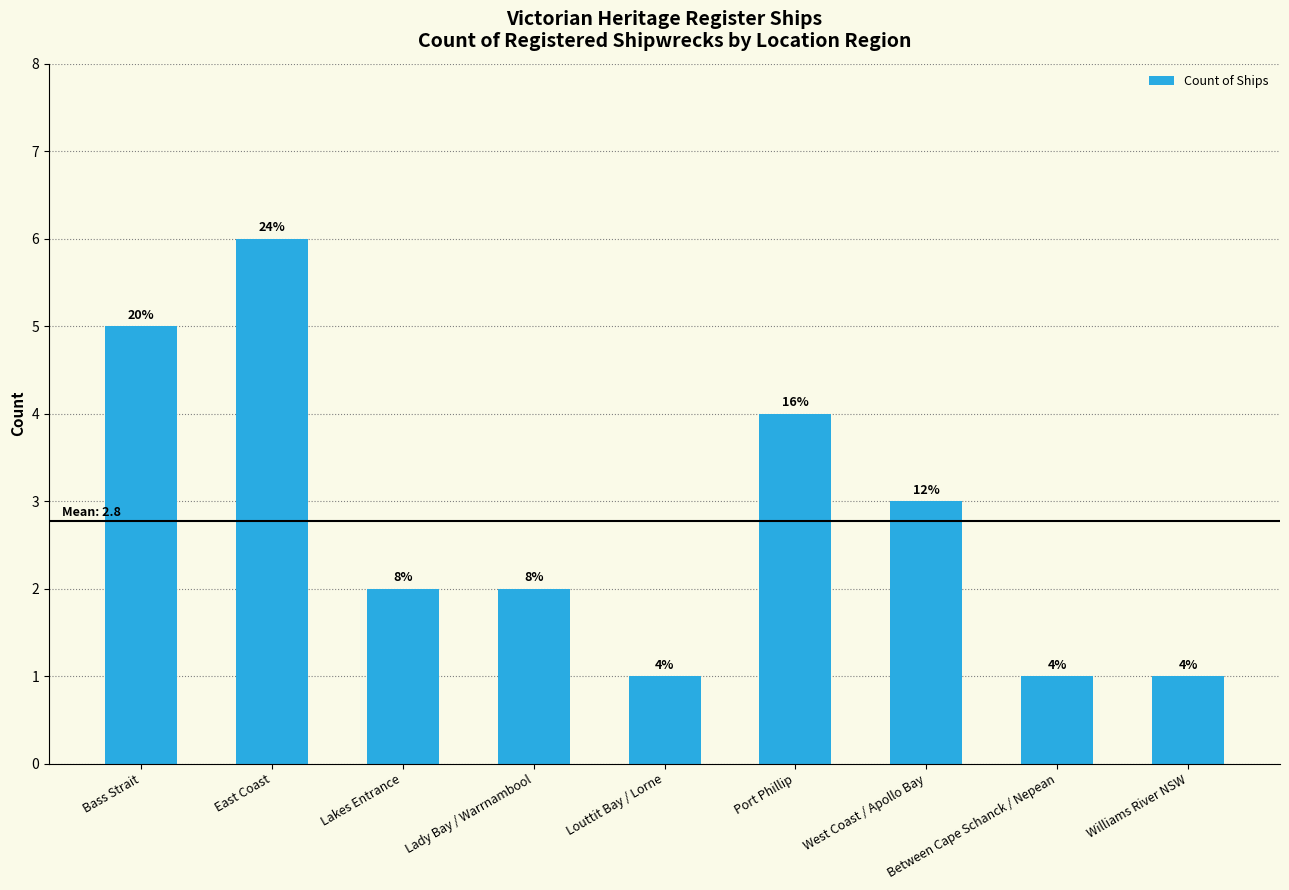

Reading left to right, what are all the values shown in this chart?

5	6	2	2	1	4	3	1	1